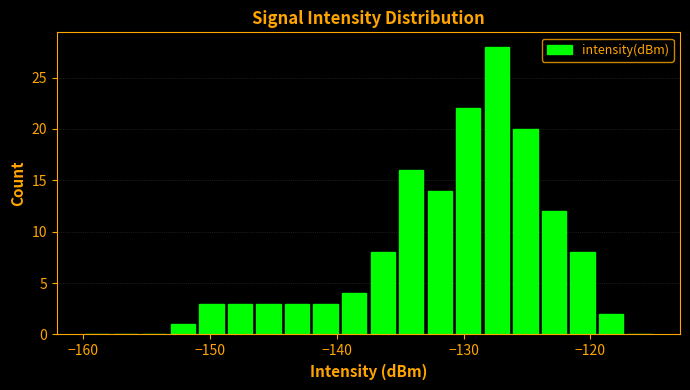

Around what value on the x-axis is the tallest bar? Give the approximate position of its centre, as read against the axis.

-127